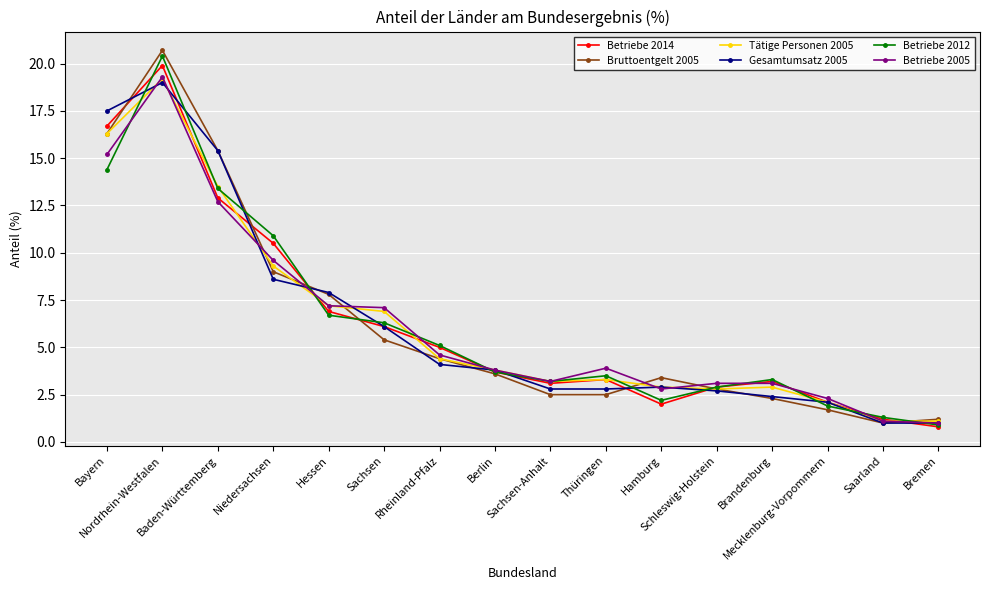

Where is Gesamtumsatz 2005 nearest to the value 10?

Niedersachsen